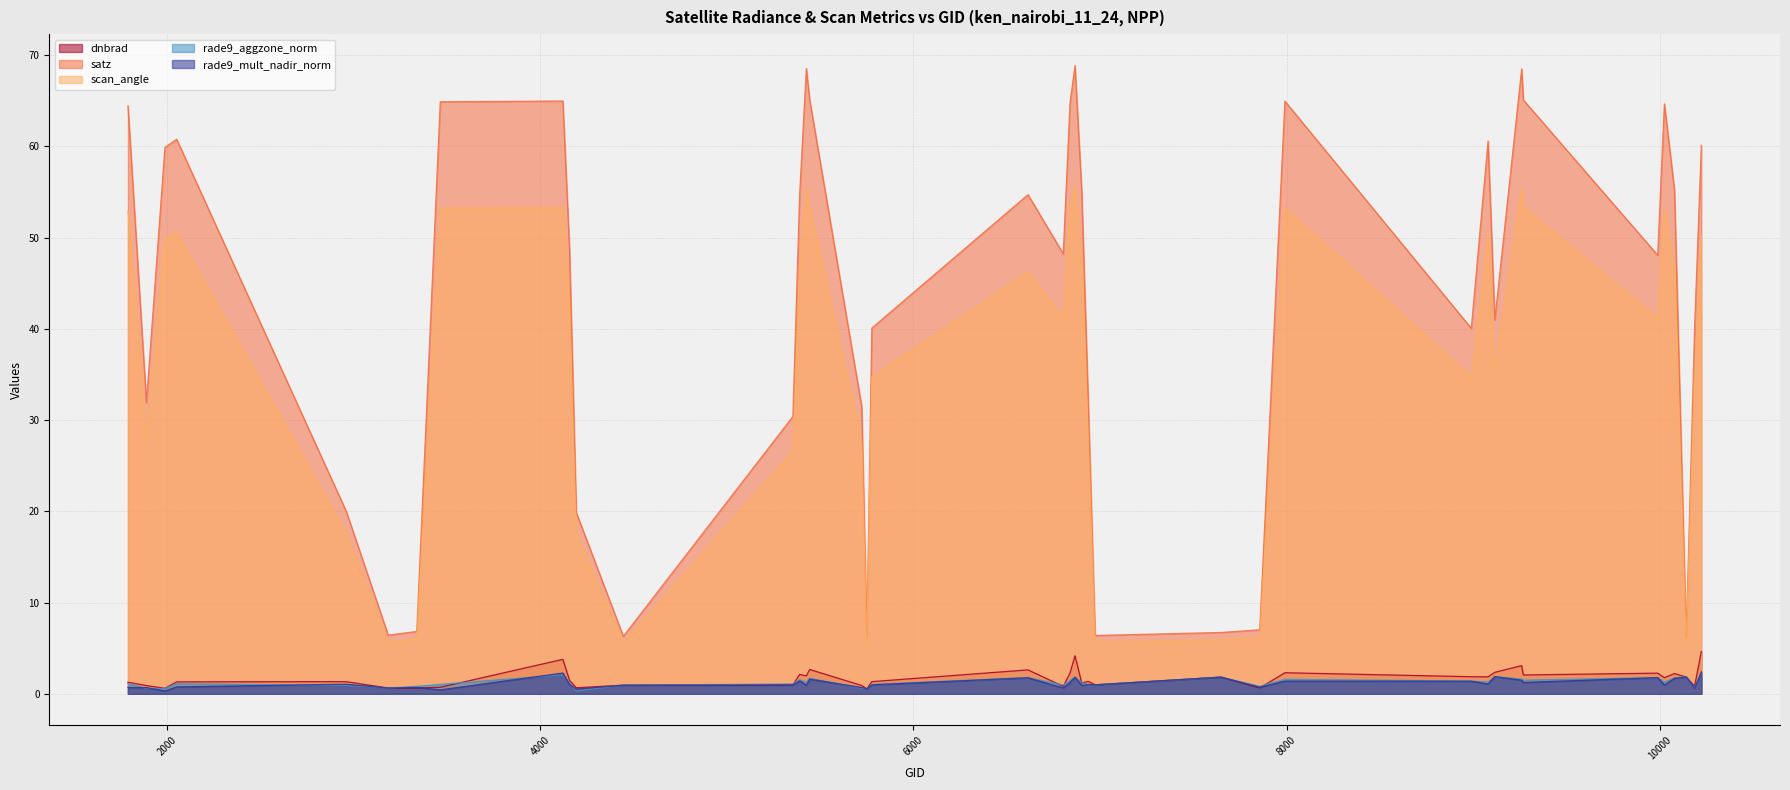

Which series has the widest spread of values?

satz